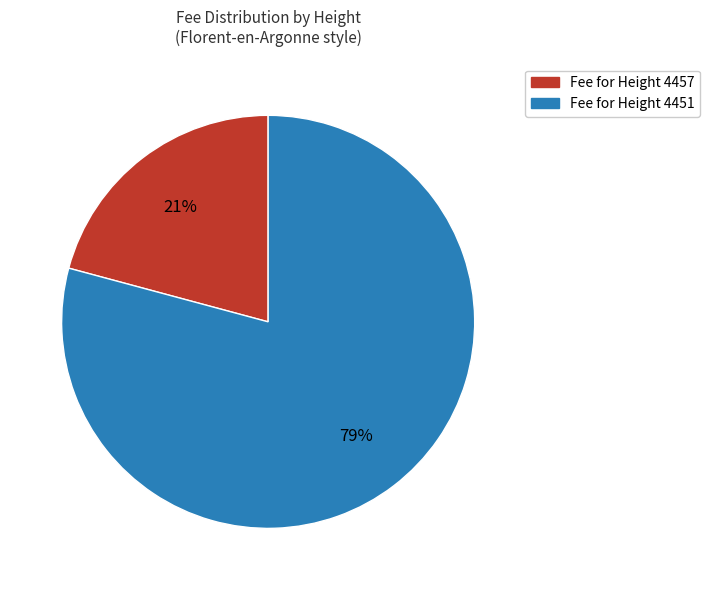

Is there any slice that represents more than half of the pie?

Yes